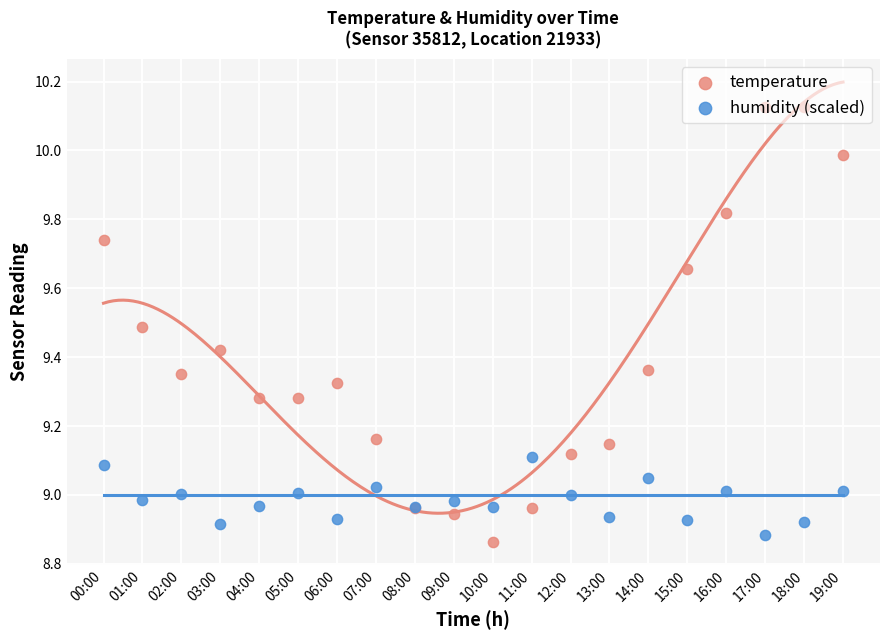

Which series reaches the maximum Y coordinate?

temperature